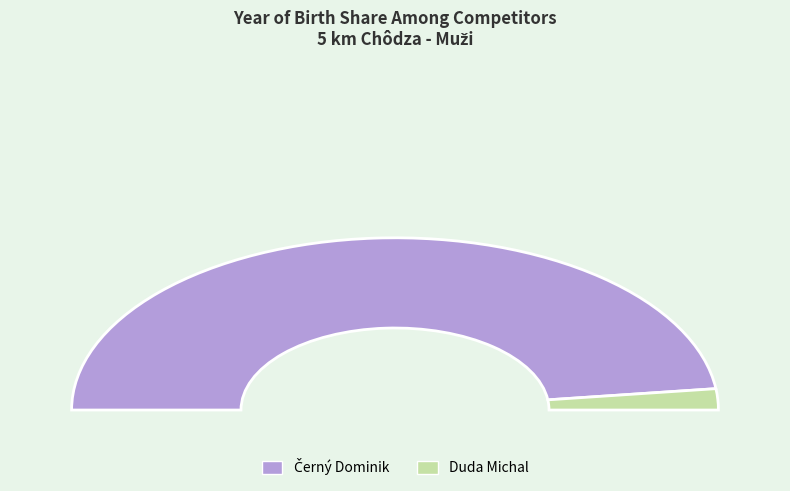

Rank the categories by value from highest to lowest.

Černý Dominik, Duda Michal